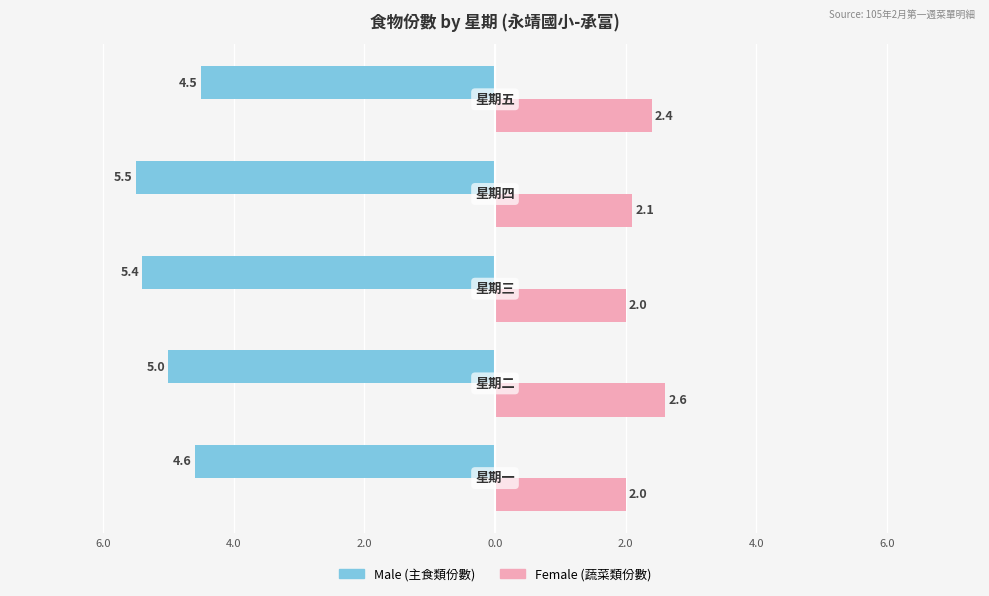

What is the minimum value shown in the chart?

-5.5